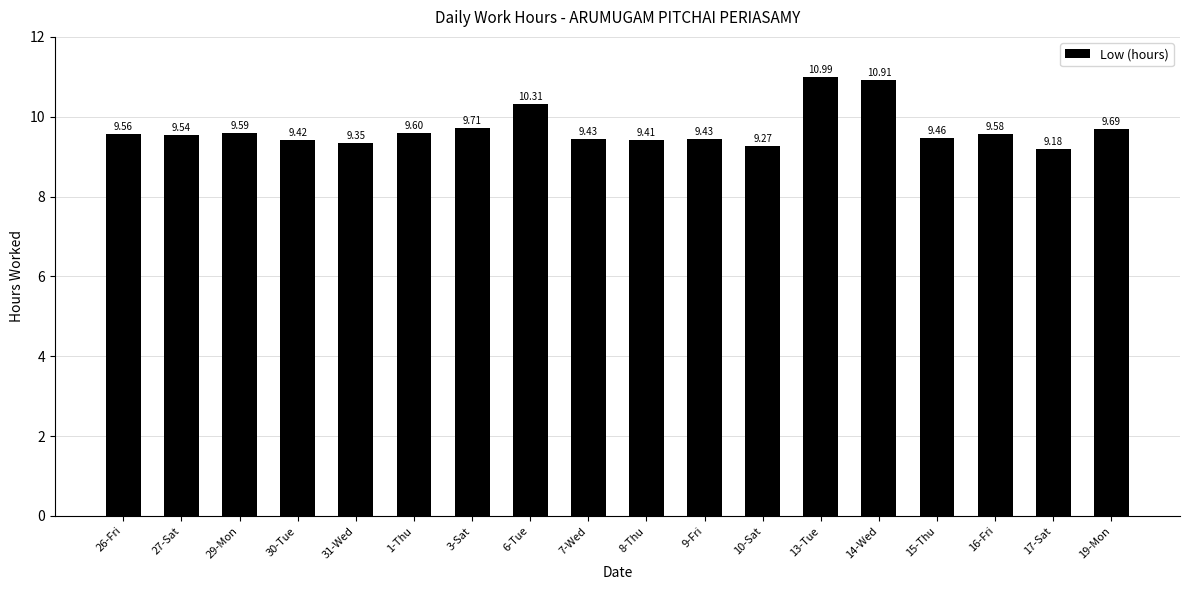

The chart shows a value of 4.0 at 9-Fri. True or false?

False